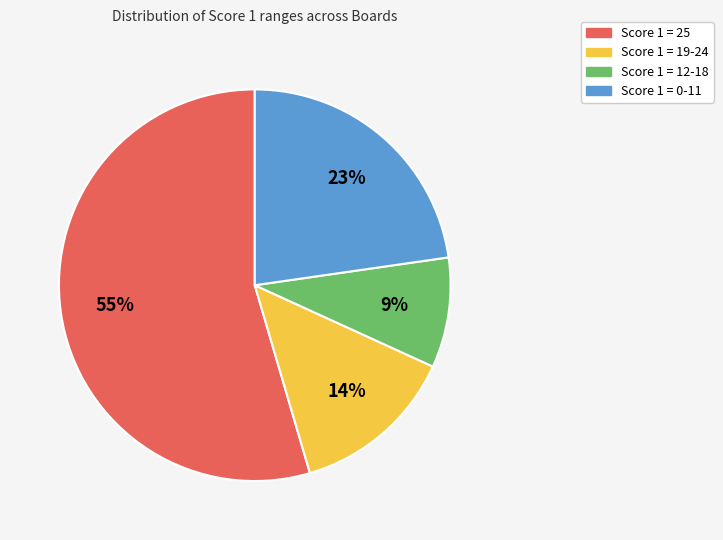

Rank the categories by value from highest to lowest.

Score 1 = 25, Score 1 = 0-11, Score 1 = 19-24, Score 1 = 12-18